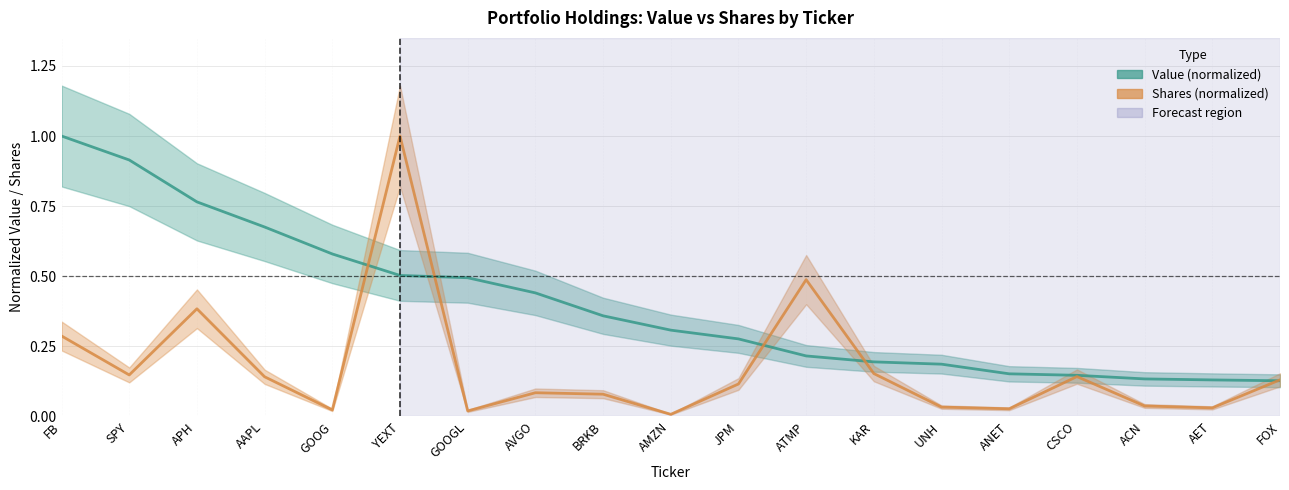

Reading left to right, transcribe all the data shown in this chart.

Value: 1.0	0.9	0.8	0.7	0.6	0.5	0.5	0.4	0.4	0.3	0.3	0.2	0.2	0.2	0.2	0.1	0.1	0.1	0.1
Shares: 0.3	0.1	0.4	0.1	0.0	1.0	0.0	0.1	0.1	0.0	0.1	0.5	0.2	0.0	0.0	0.1	0.0	0.0	0.1